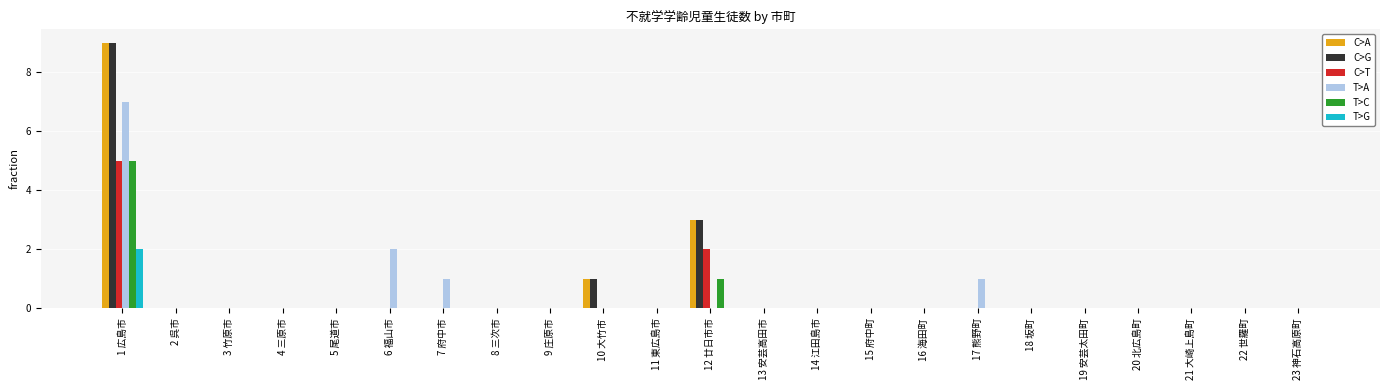

What is the sum of all T>C values?

6